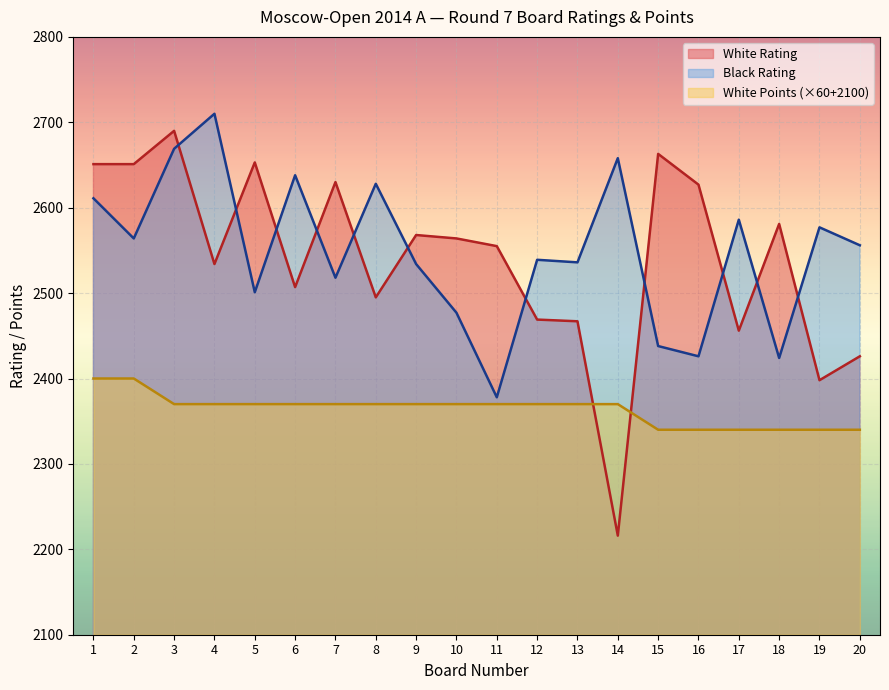

At which category is the sum across all series the highest?

3